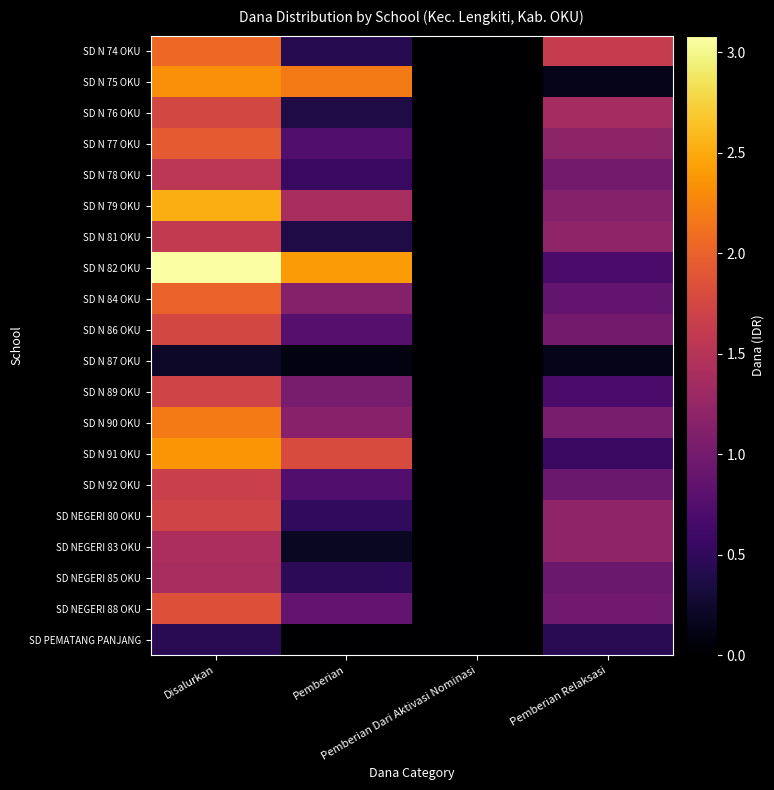

What is the total value across all series at Pemberian?

172350000